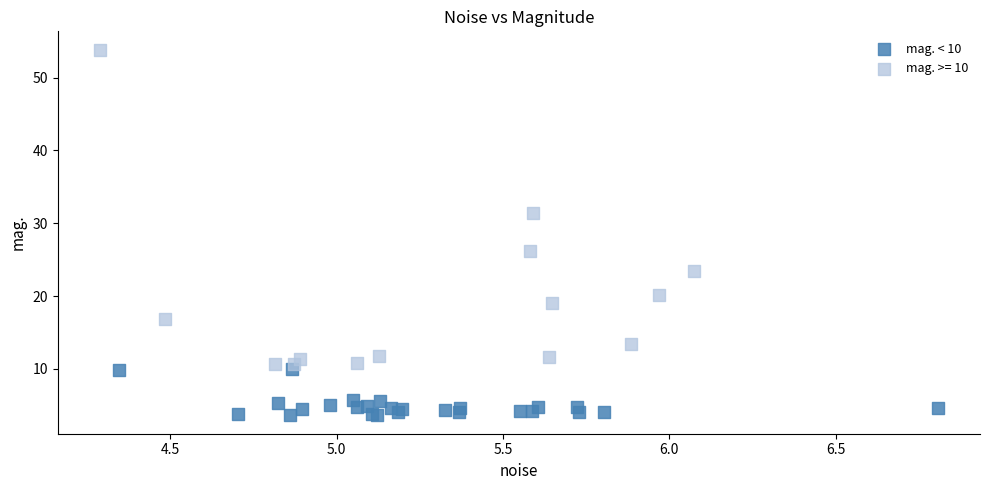

Which series contains the lowest Y value?

mag. < 10